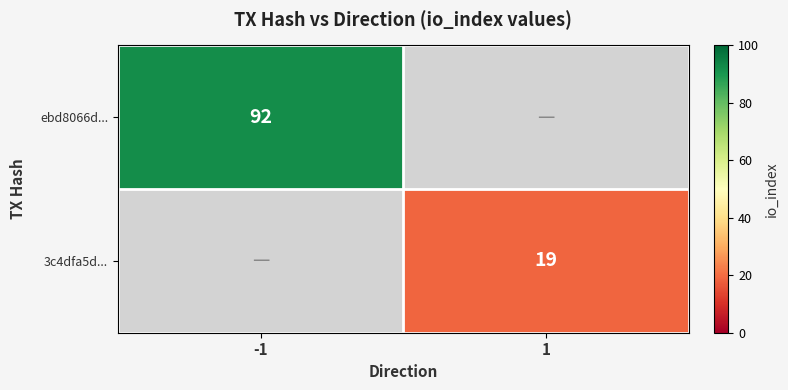

Is it true that 3c4dfa5d... equals 29 at 1?

False